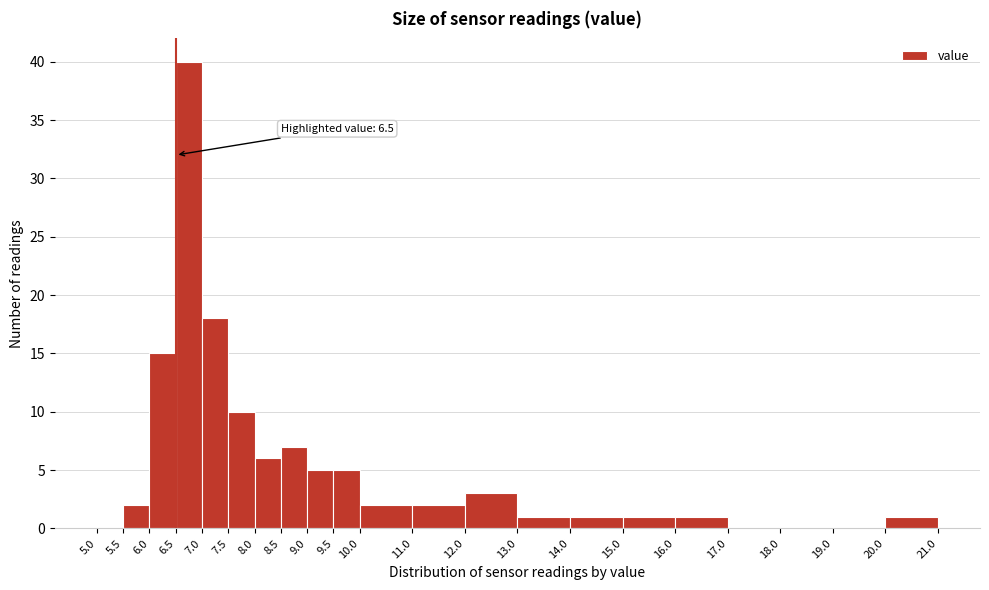

Over which range of the x-axis is the bar tallest?

6.5 to 7.0